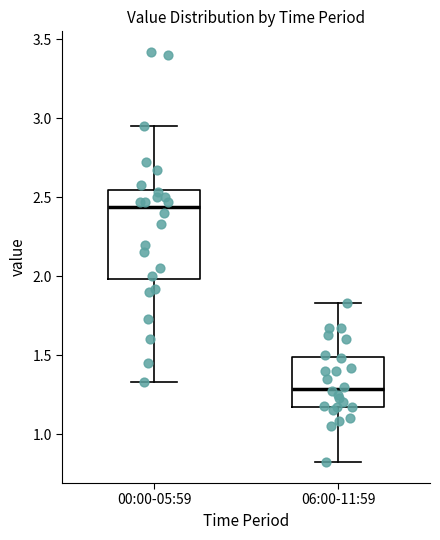

Comparing the boxes themselves (not the whiskers), which one is the tallest?

00:00-05:59